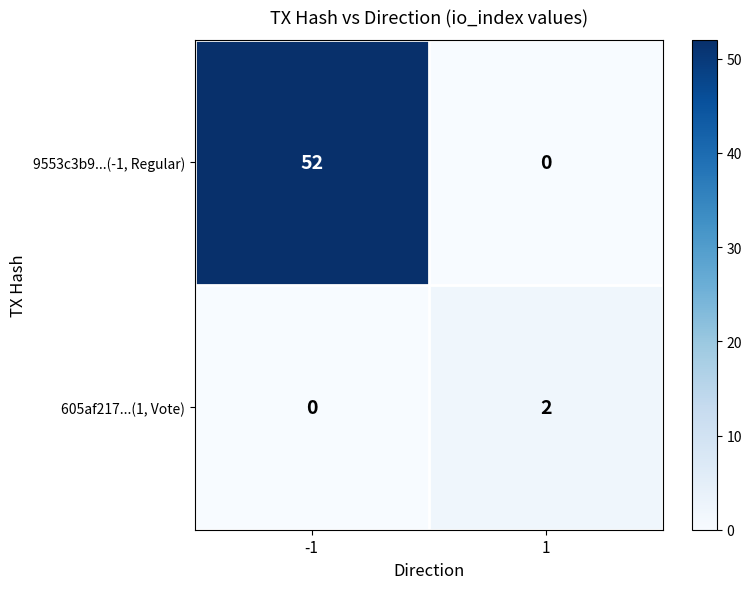

Read the 9553c3b9...(-1, Regular) value at -1, to the nearest 5.

50